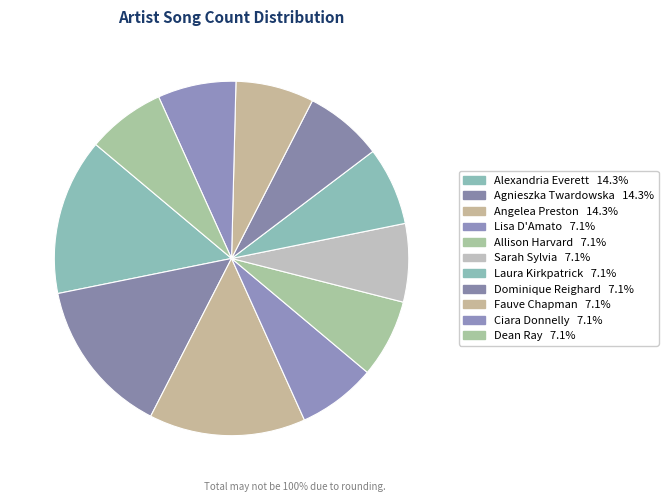

What percentage is the Laura Kirkpatrick slice, to the nearest percent?

7%